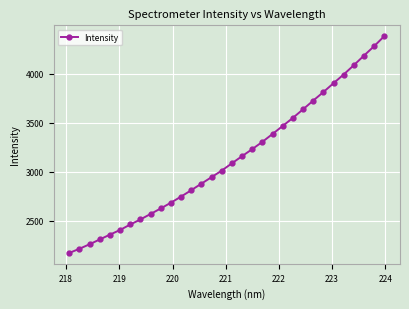

What is the average value?

3131.4